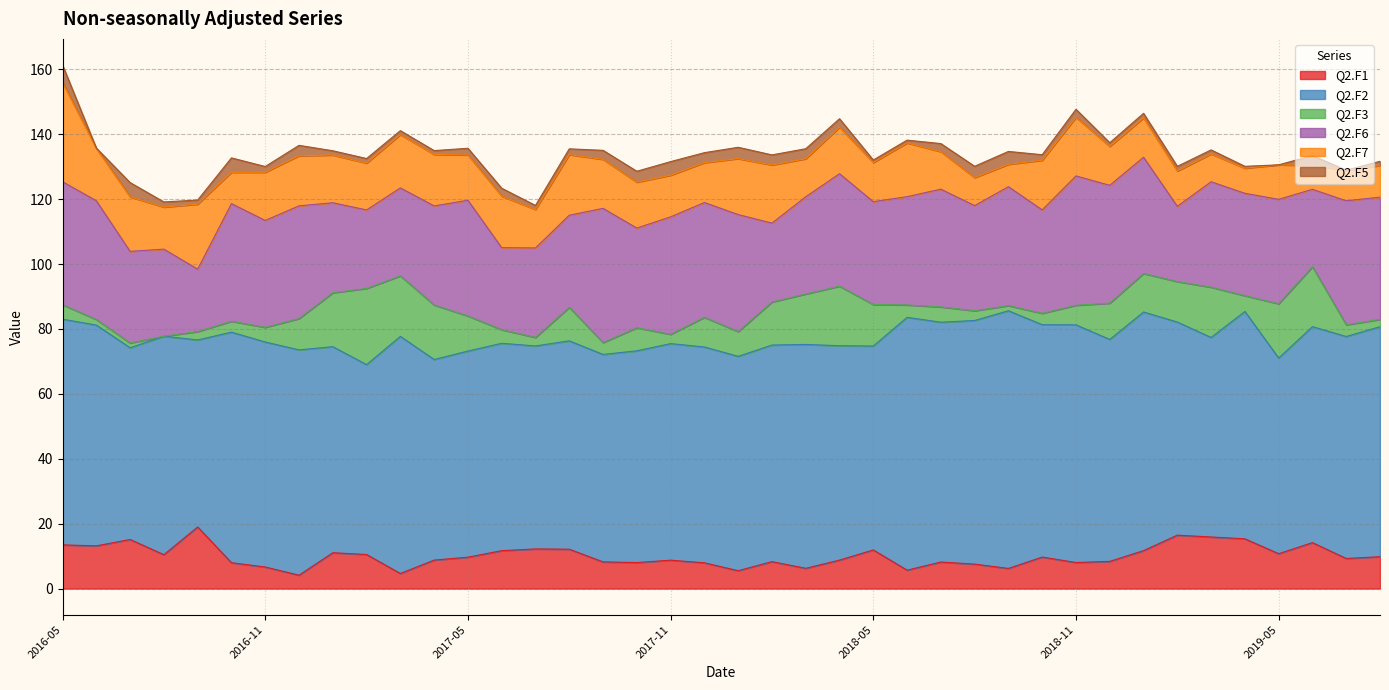

What is the total value across all series at 2016-08-01?

119.1